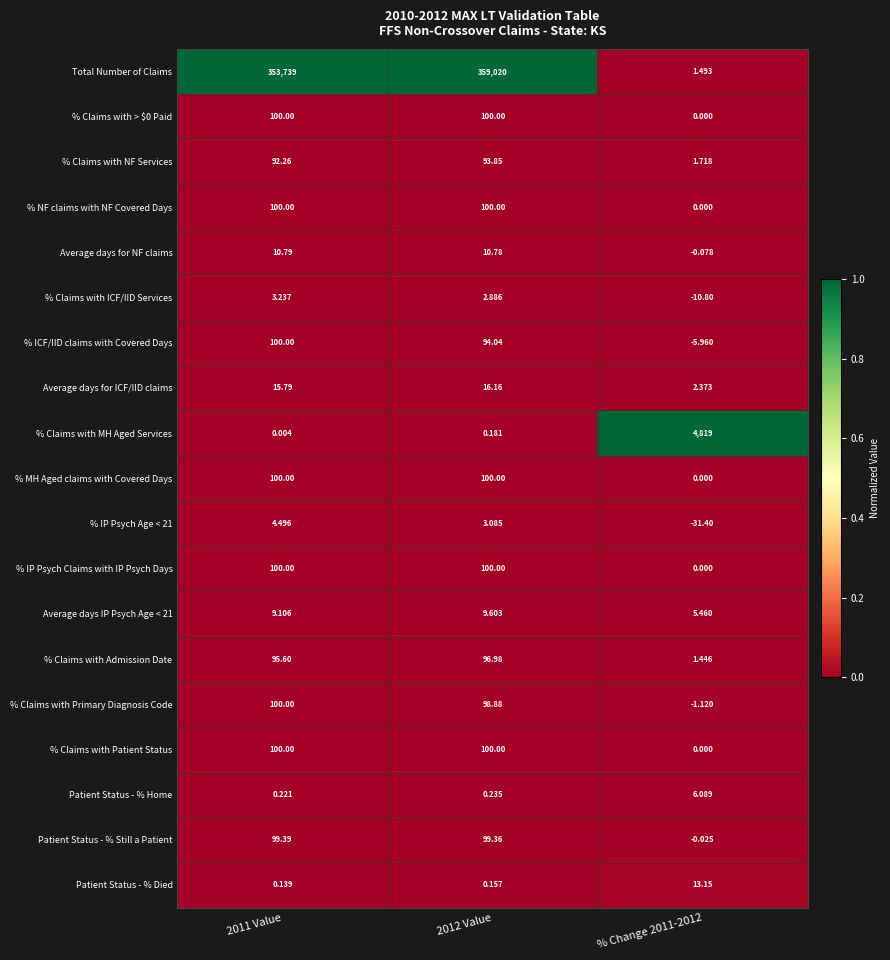

Between 2012 Value and % Change 2011-2012, which series saw the biggest shift?

Total Number of Claims